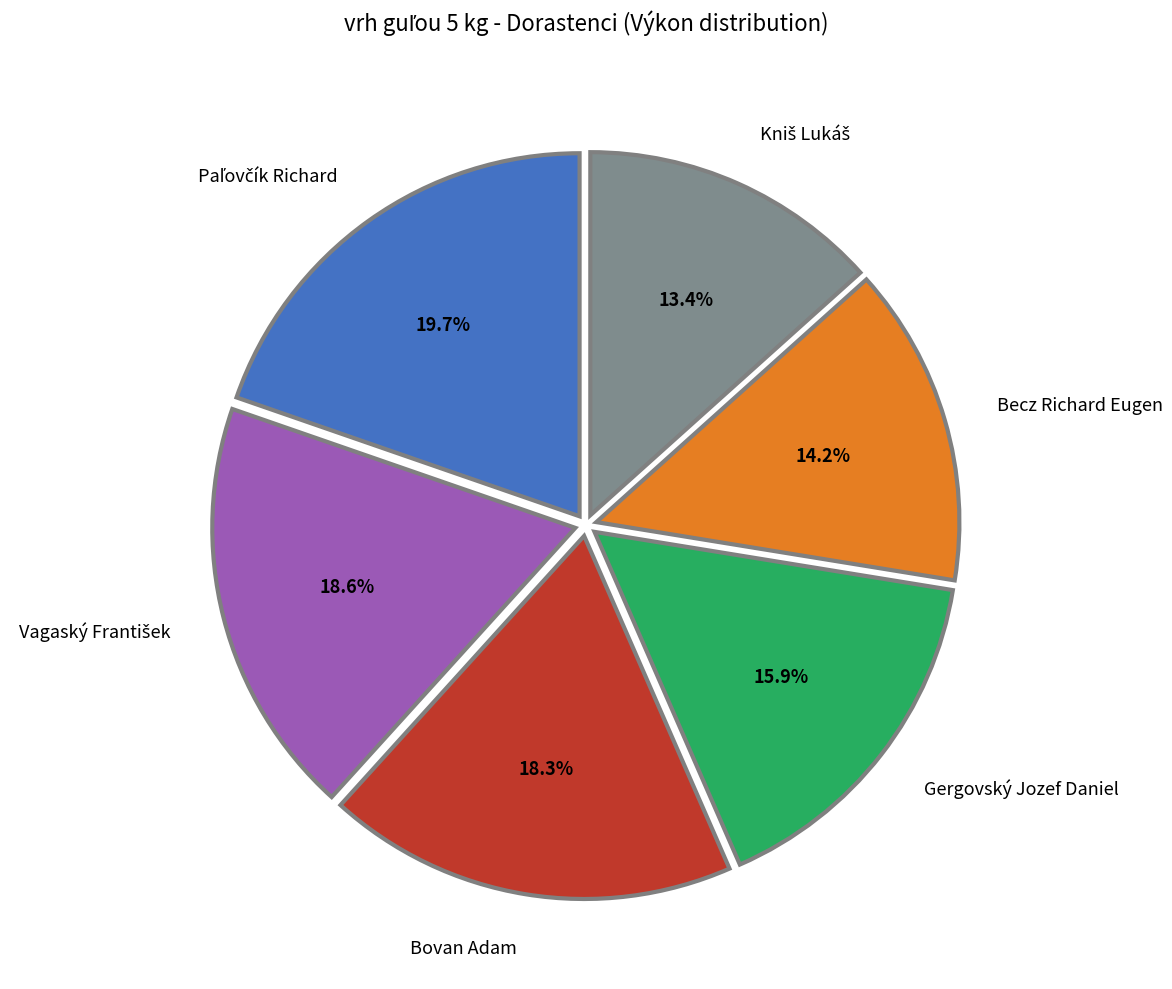

Is there any slice that represents more than half of the pie?

No